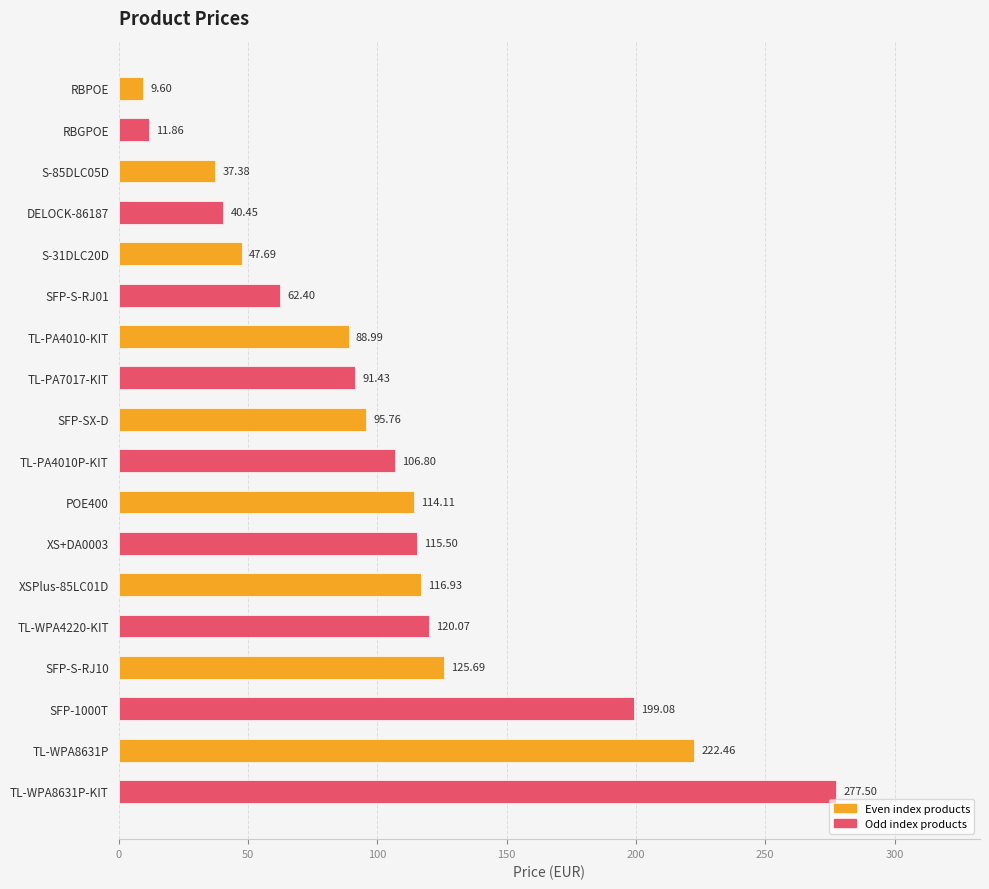

What is the spread (max minus min) of values at S-31DLC20D?

14.7